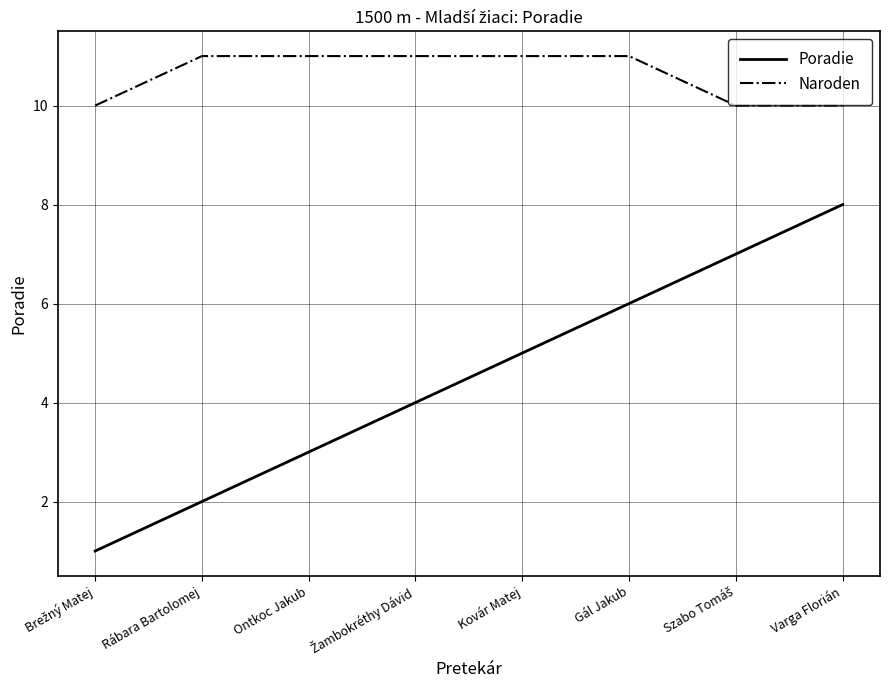

True or false: Poradie and Naroden cross at least once.

False